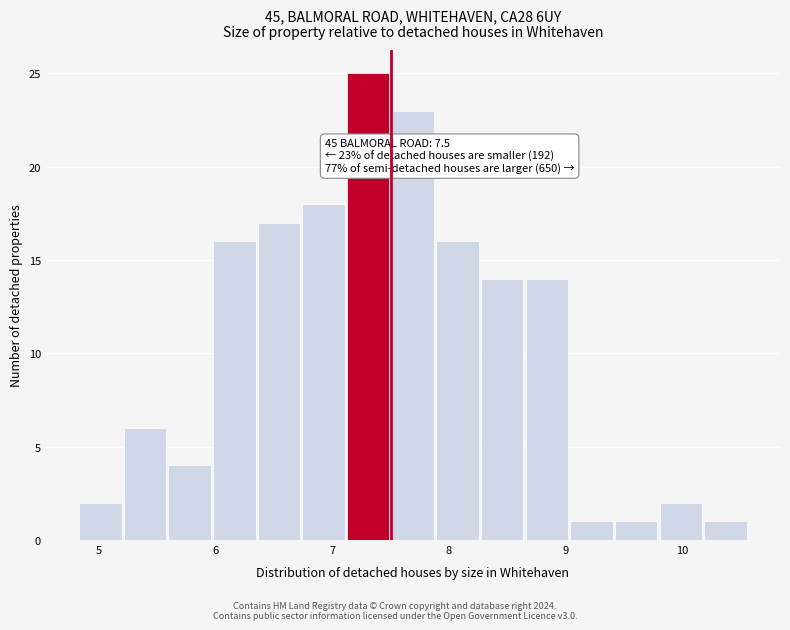

Around what value on the x-axis is the tallest bar? Give the approximate position of its centre, as read against the axis.

7.3